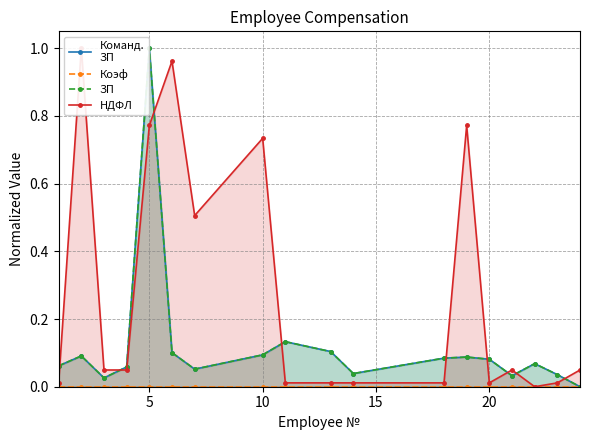

Reading left to right, list all the values displayed in this chart.

Команд.
ЗП: 0.1	0.1	0.0	0.1	1.0	0.1	0.1	0.1	0.1	0.1	0.0	0.1	0.1	0.1	0.0	0.1	0.0	0.0
Коэф: 0.0	0.0	0.0	0.0	0.0	0.0	0.0	0.0	0.0	0.0	0.0	0.0	0.0	0.0	0.0	0.0	0.0	0.0
ЗП: 0.1	0.1	0.0	0.1	1.0	0.1	0.1	0.1	0.1	0.1	0.0	0.1	0.1	0.1	0.0	0.1	0.0	0.0
НДФЛ: 0.0	1.0	0.0	0.0	0.8	1.0	0.5	0.7	0.0	0.0	0.0	0.0	0.8	0.0	0.0	0.0	0.0	0.0